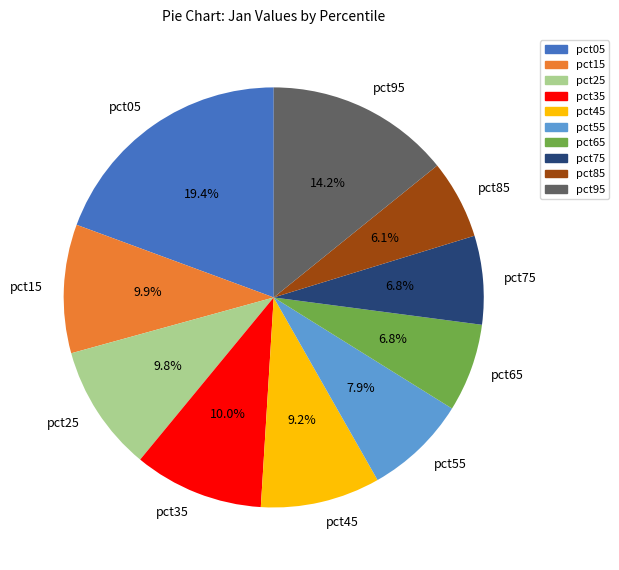

Which category has the smallest portion of the pie?

pct85